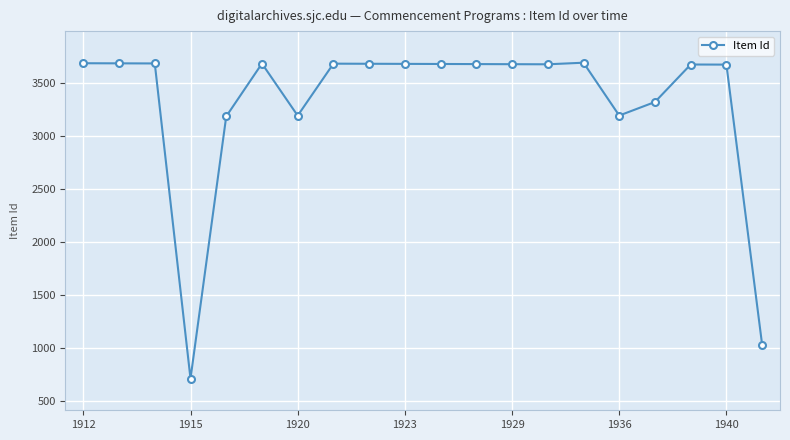

What is the sum of all values?

66150